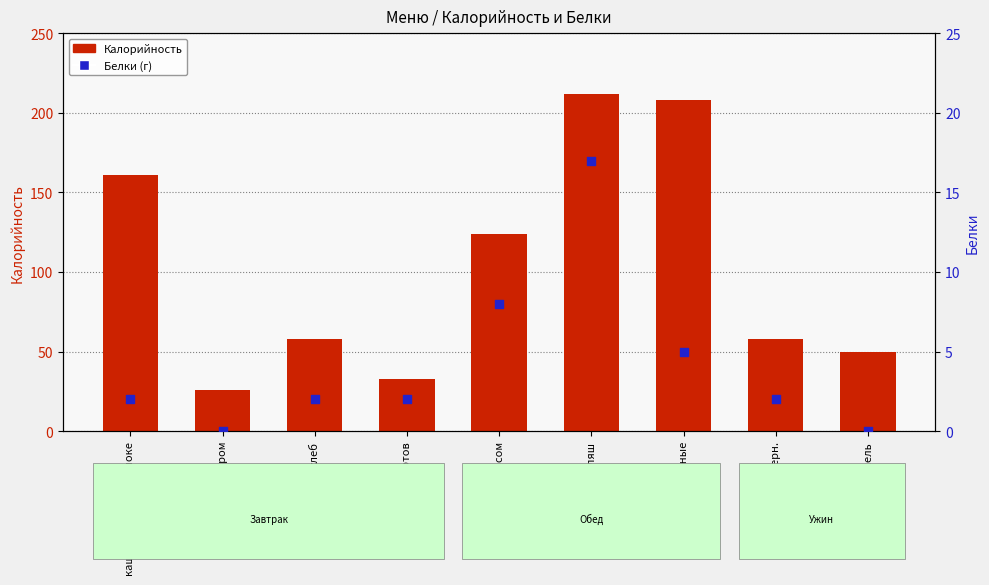

Which series contains the lowest Y value?

Белки